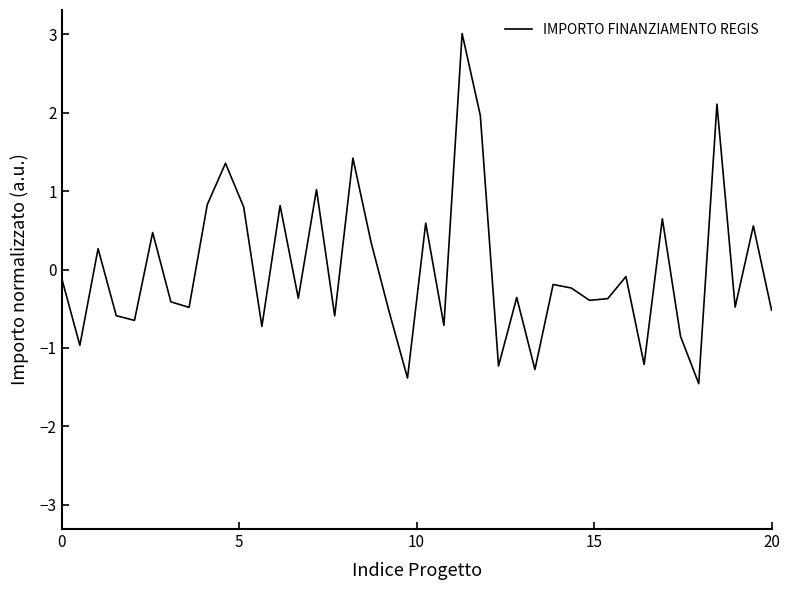

How many positive values are there?

15